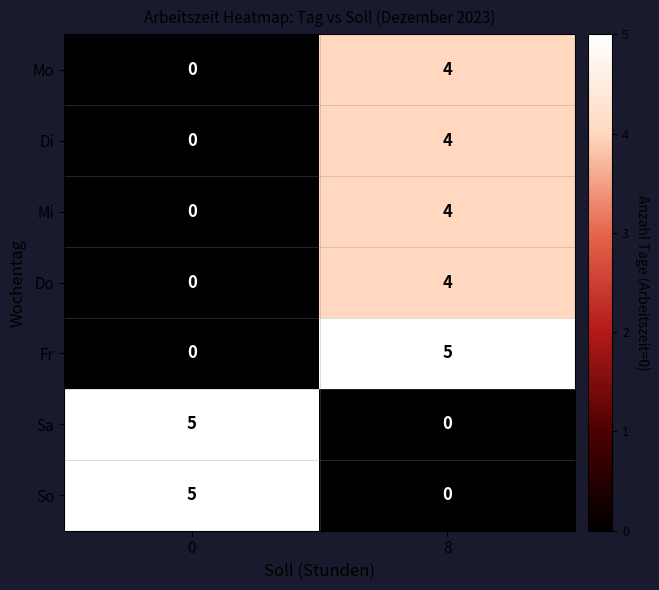

How many positive values does the So series have?

1